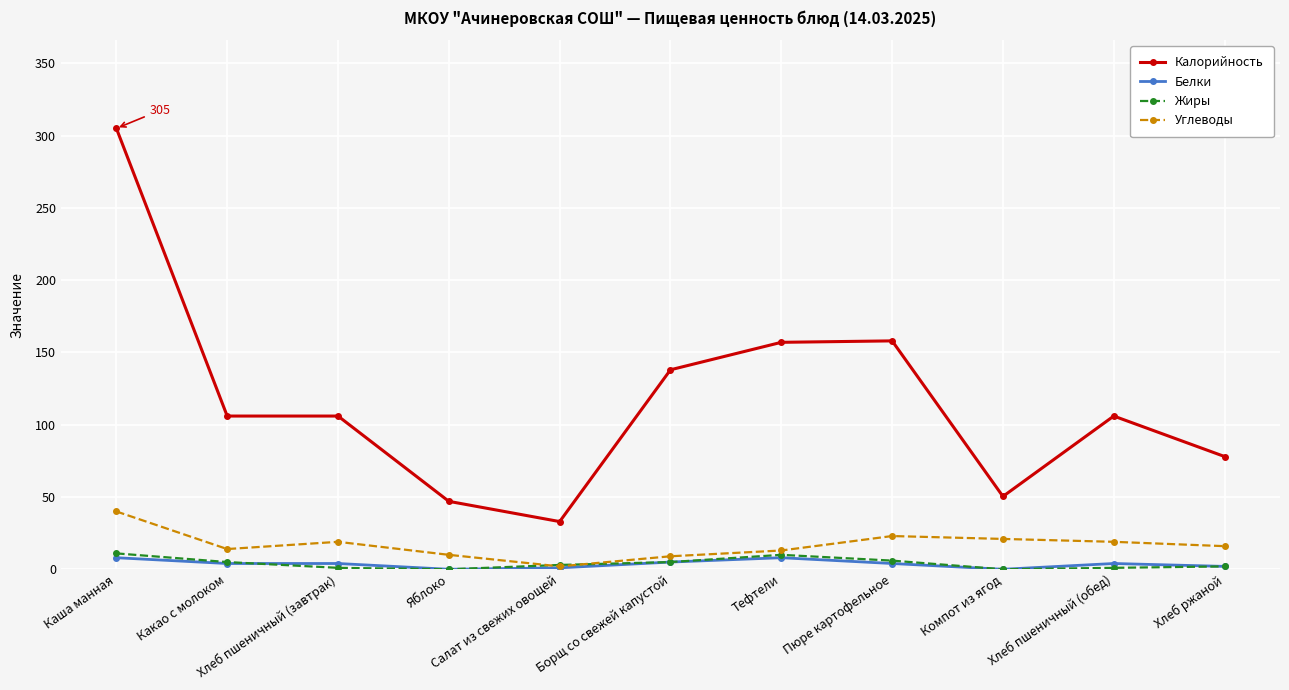

Which series has the largest total across all categories?

Калорийность